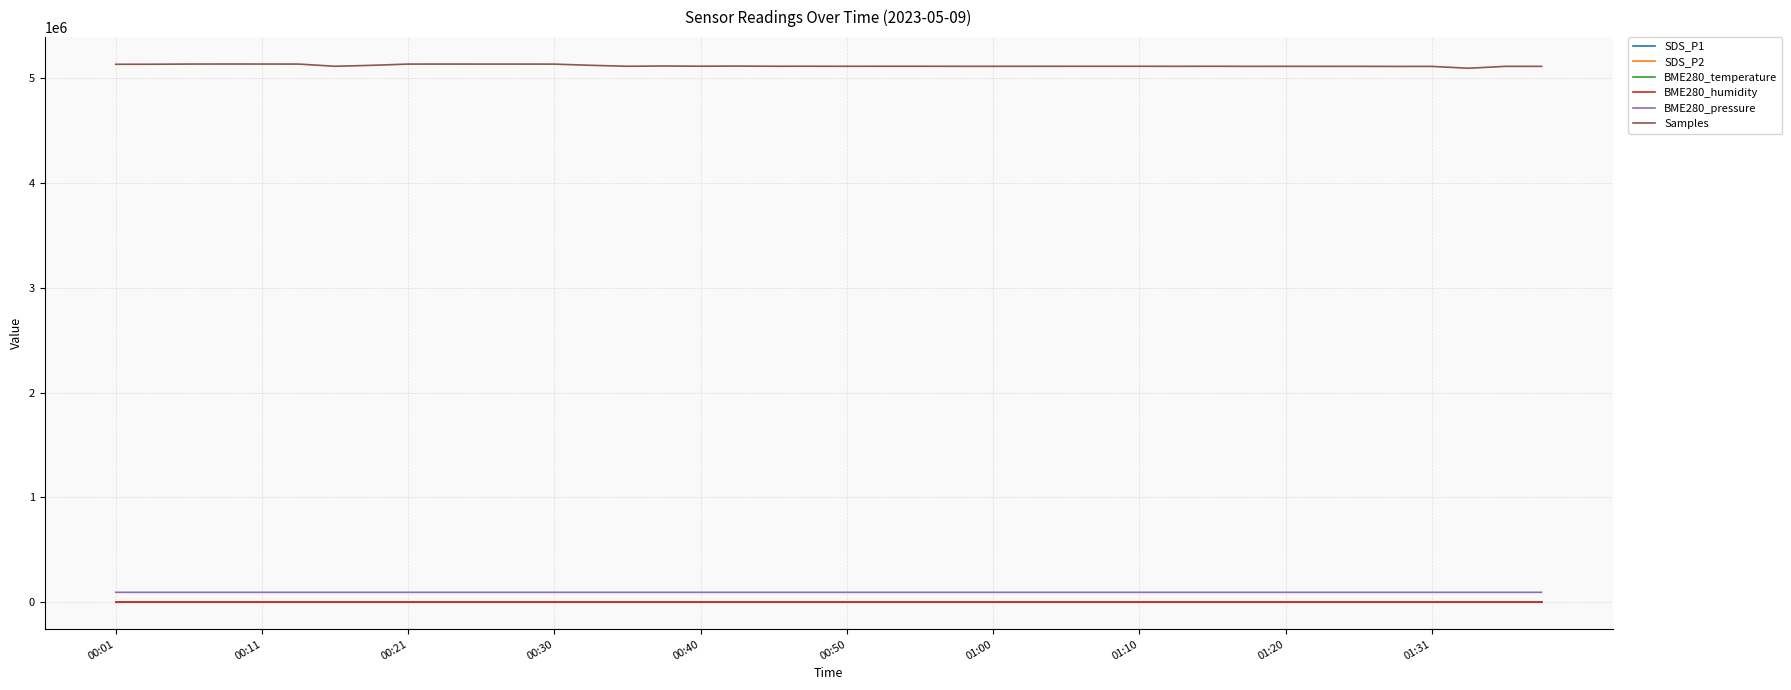

What is the greatest value displayed?

5132688.0